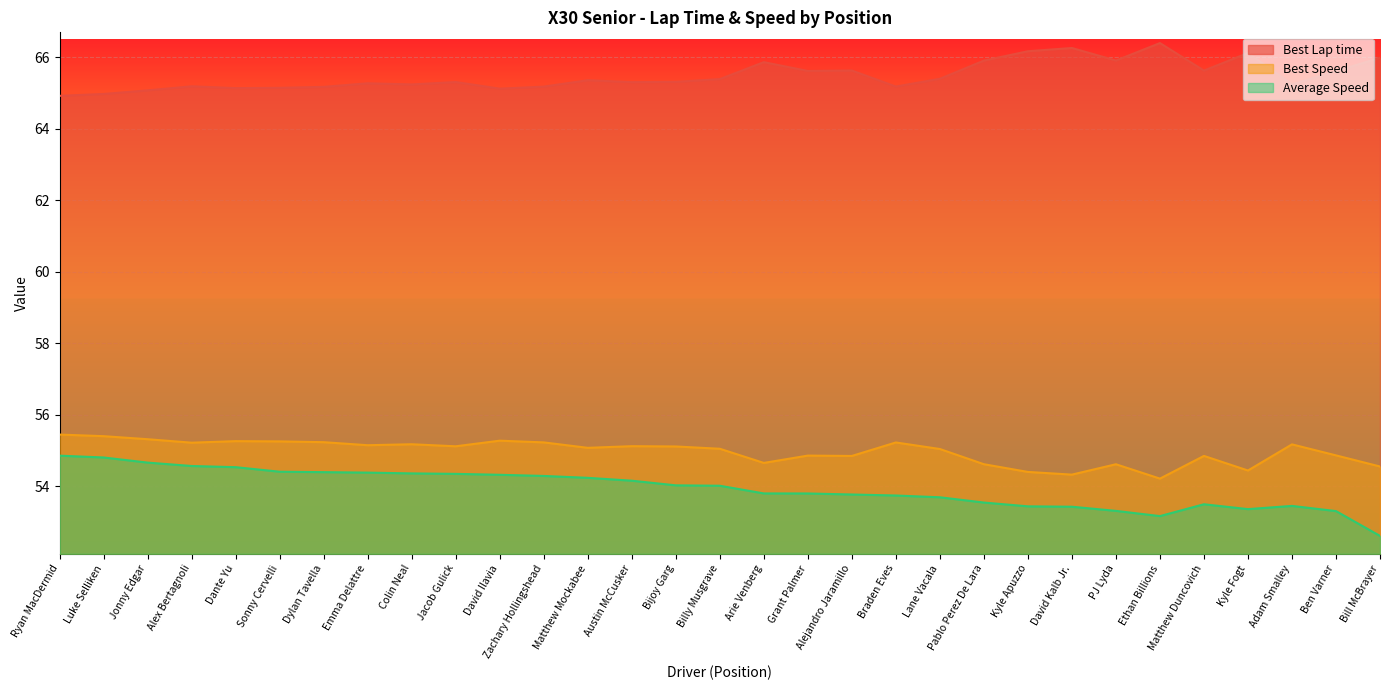

What is the label of the 15th point from the right?

Arie Venberg